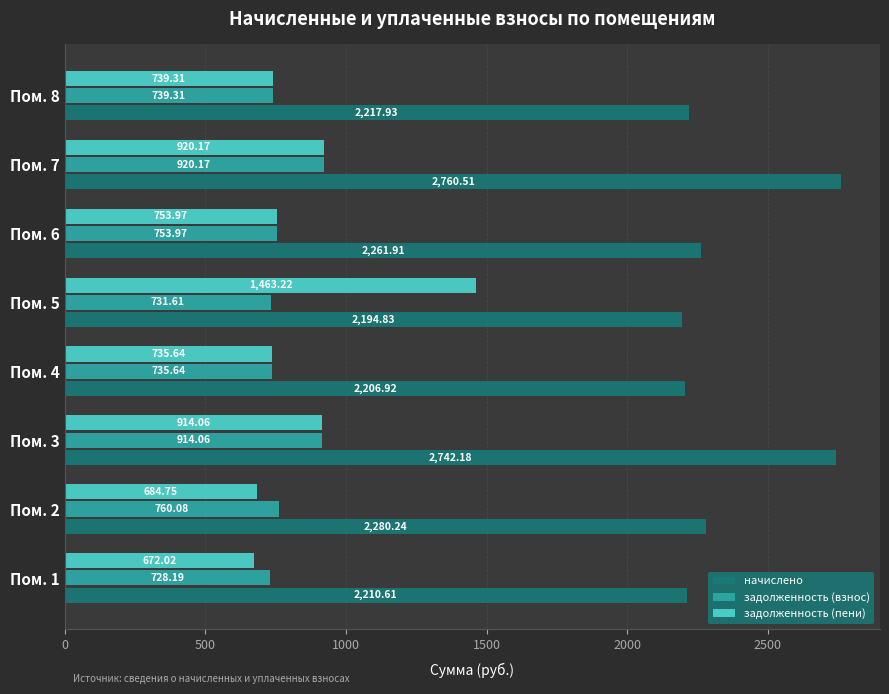

At how many categories does at least one series exceed 2486?

2